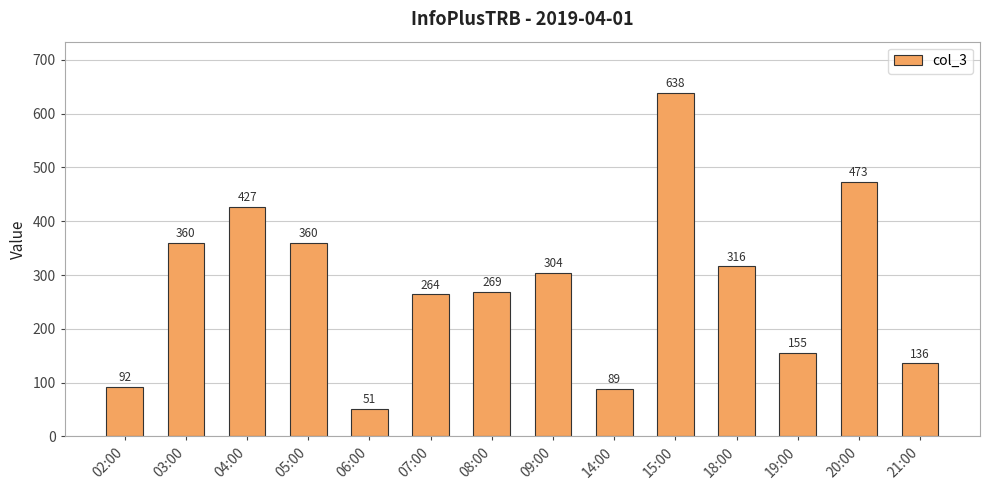

Reading left to right, transcribe all the data shown in this chart.

92	360	427	360	51	264	269	304	89	638	316	155	473	136